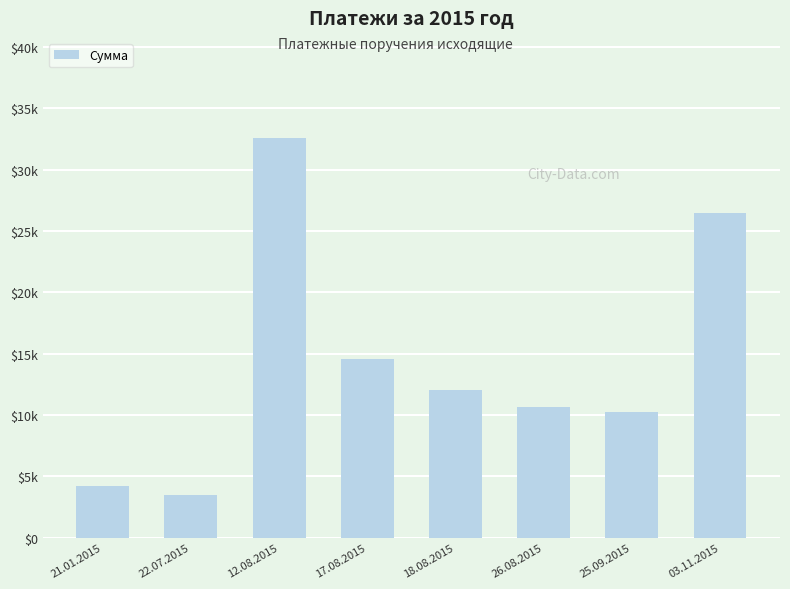

What is the difference between the maximum and minimum values?

29140